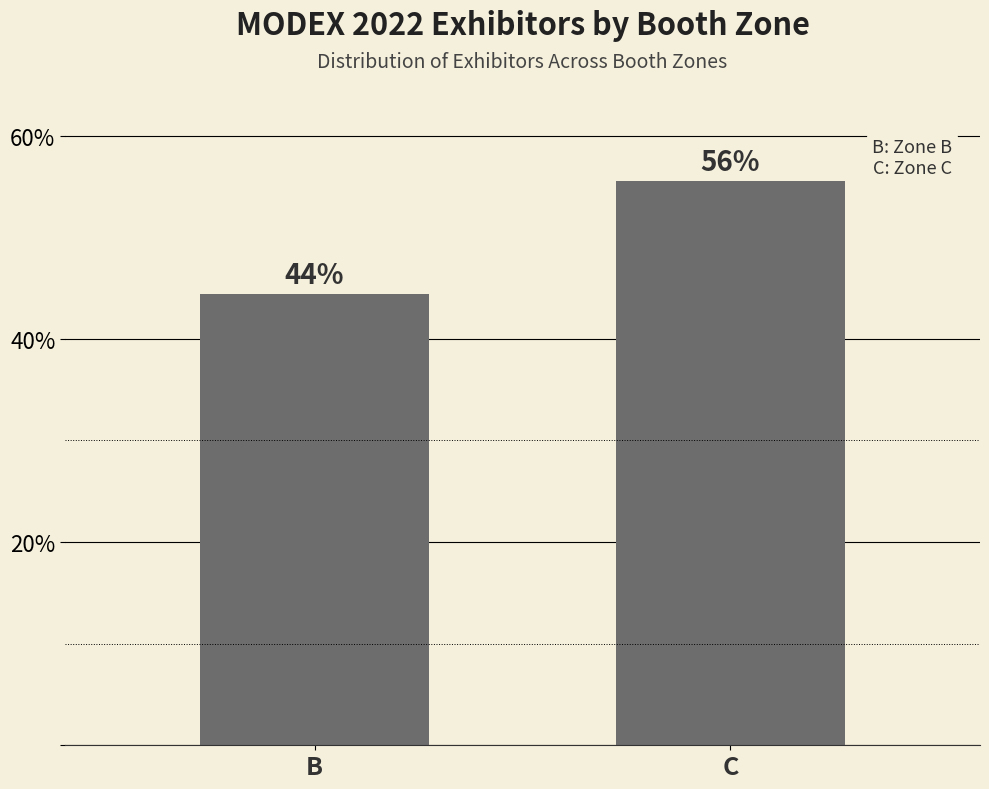

List the labels in order of value, smallest first.

B, C